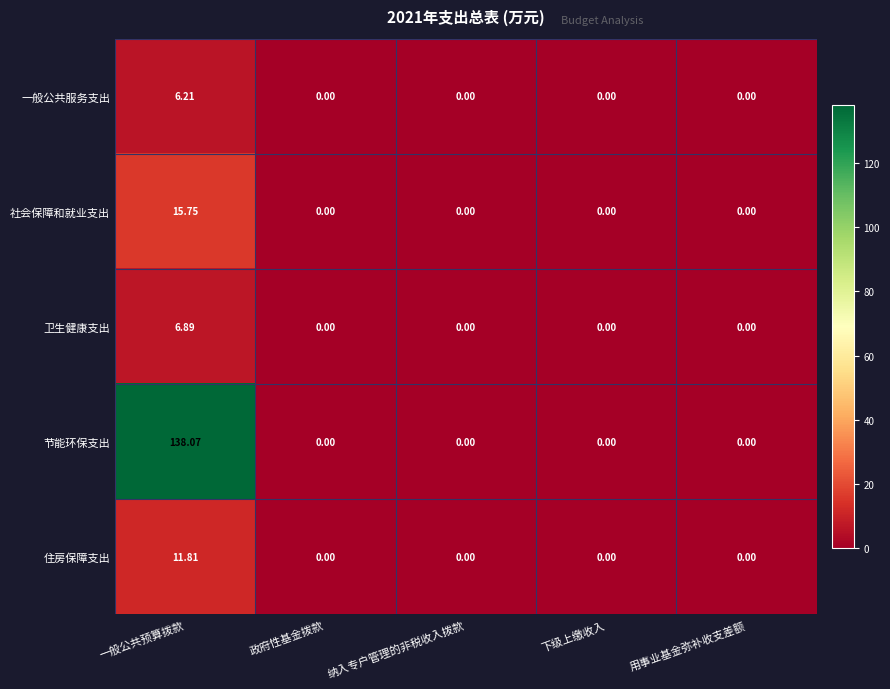

Which series has the widest spread of values?

节能环保支出